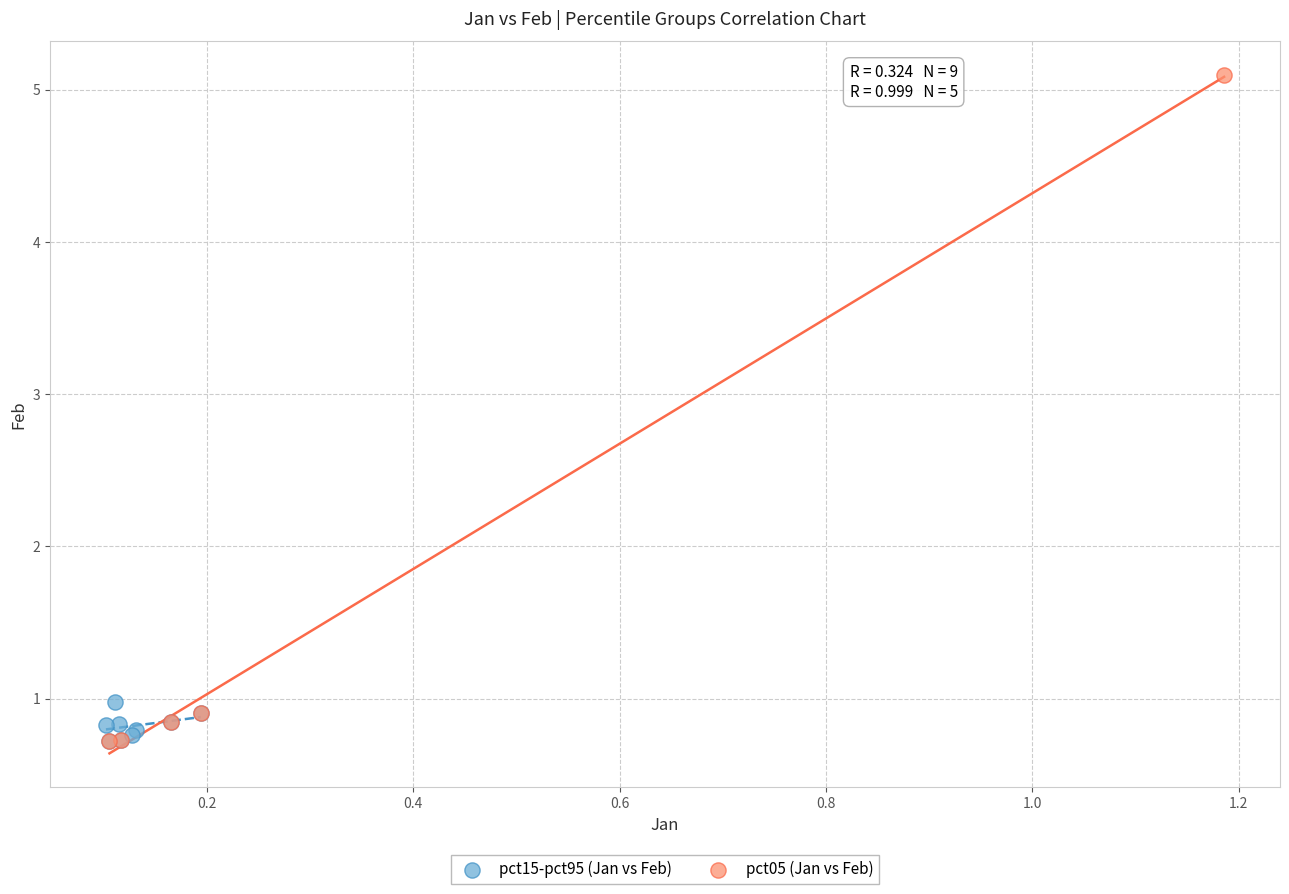

Which series contains the highest Y value?

pct05 (Jan vs Feb)